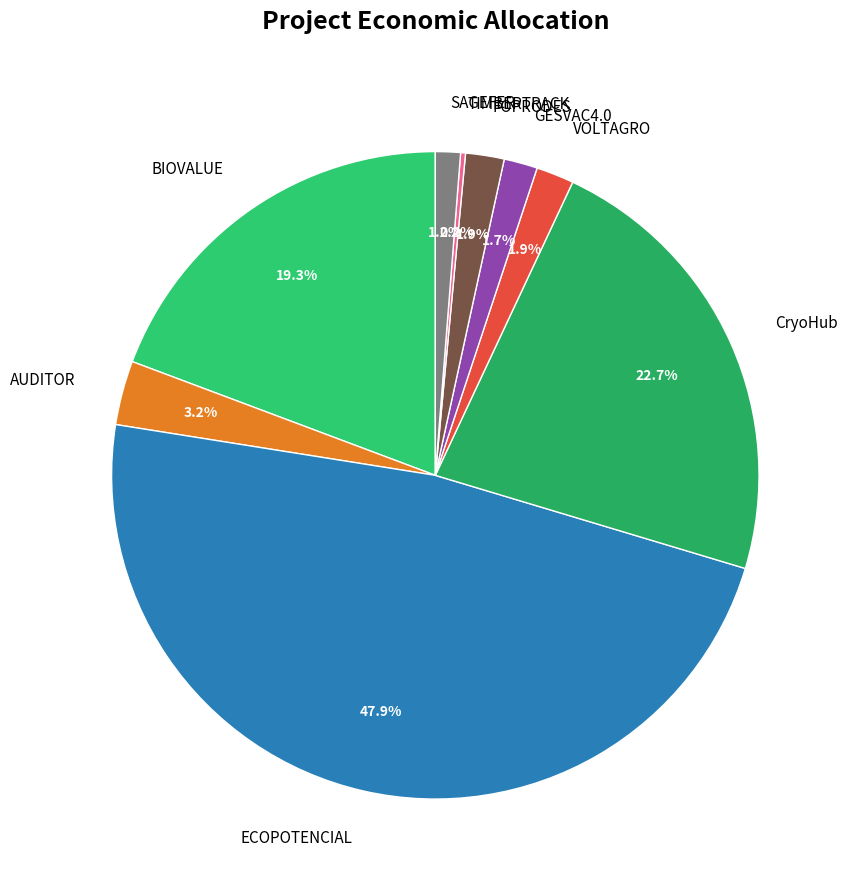

Does any single category account for the majority?

No